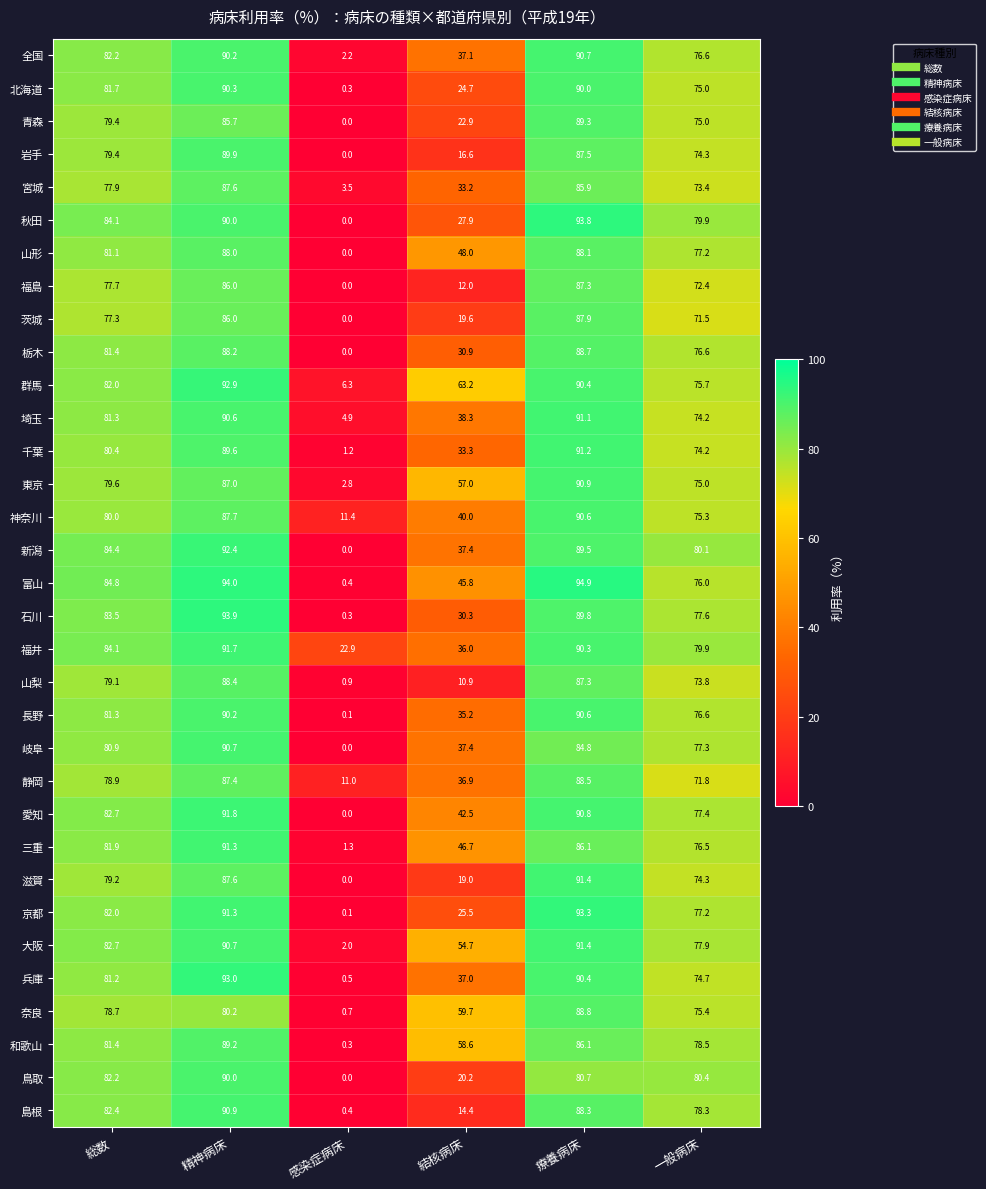

What is the minimum value for 福井?

22.9